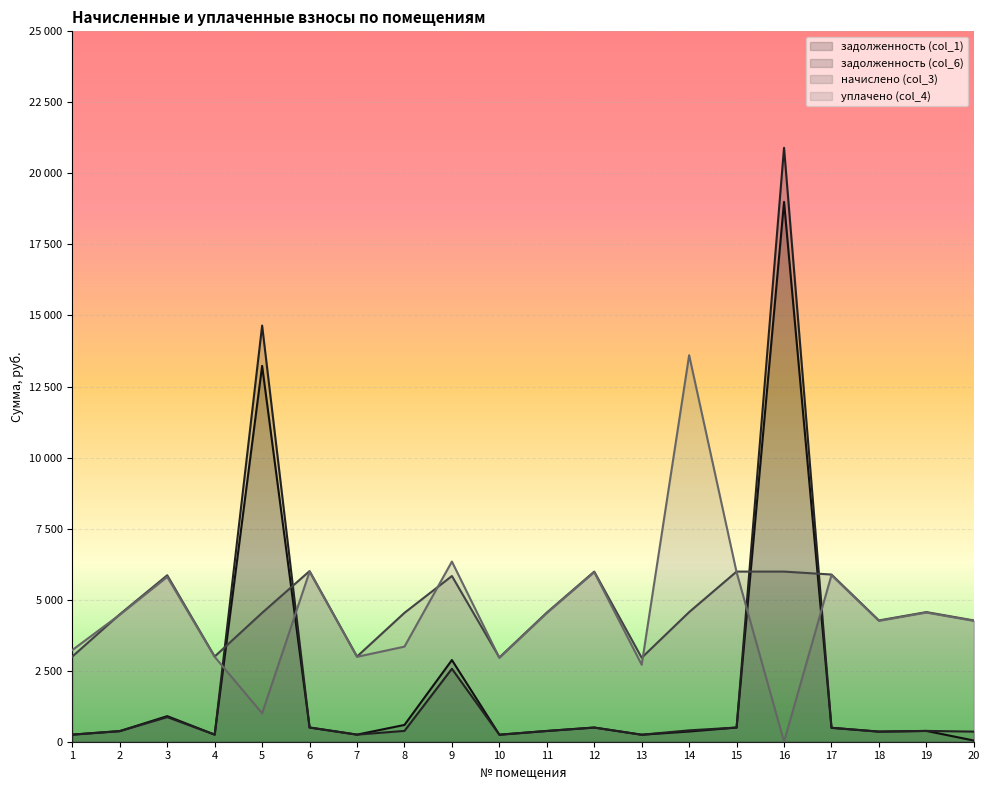

Reading right to left, extract all data points from this chart.

задолженность (col_1): 42.5	380.2	355.7	490.3	18996.7	499.0	359.5	246.3	499.0	378.7	247.0	2874.6	590.9	249.8	500.4	13226.8	249.8	900.4	373.4	249.8
задолженность (col_6): 355.7	380.2	355.7	490.3	20901.8	499.0	400.0	246.2	499.0	378.7	247.0	2567.8	380.9	249.8	500.4	14645.2	249.8	866.2	373.7	249.8
начислено (col_3): 4268.2	4561.9	4268.2	5883.8	5987.5	5987.5	4561.9	2954.9	5987.5	4544.6	2963.5	5832.0	4536.0	2998.1	6004.8	4536.0	2998.1	5857.9	4484.2	2998.1
уплачено (col_4): 4253.3	4546.1	4253.3	5863.4	0.0	5966.7	13602.5	2708.5	5966.7	4528.9	2953.2	6340.0	3346.9	2987.7	5983.9	1000.0	2987.7	5800.0	4468.6	3227.1